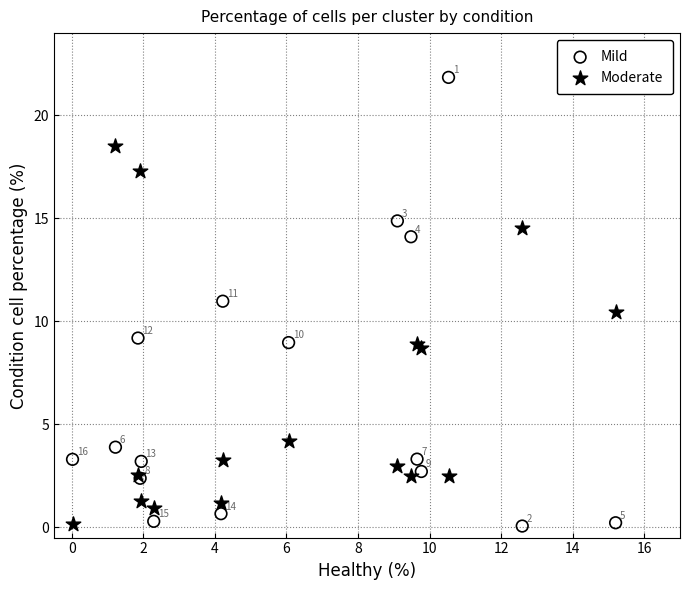

Which series contains the highest Y value?

Mild